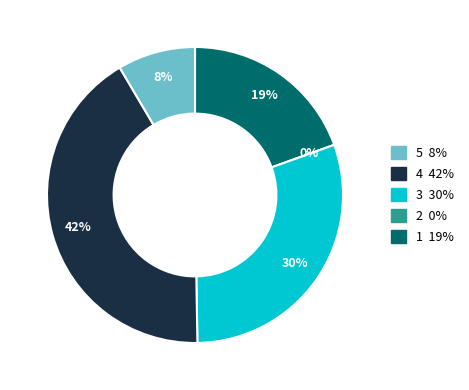

To the nearest percent, what percentage of the pie is Akcie a podílové listy?

42%